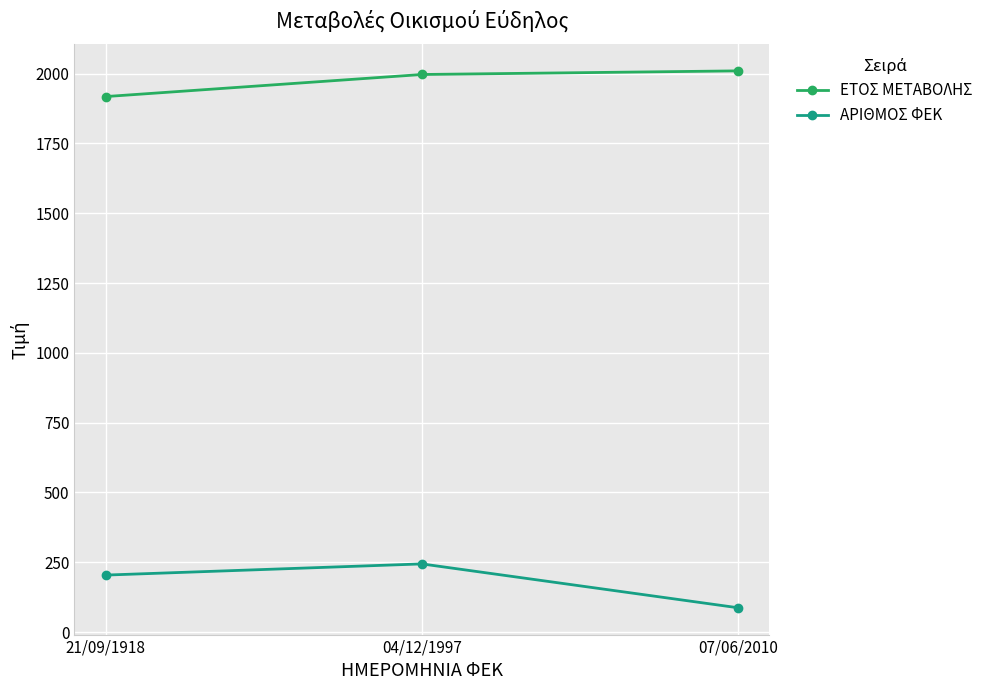

Is this an area chart (filled region under the line)?

No